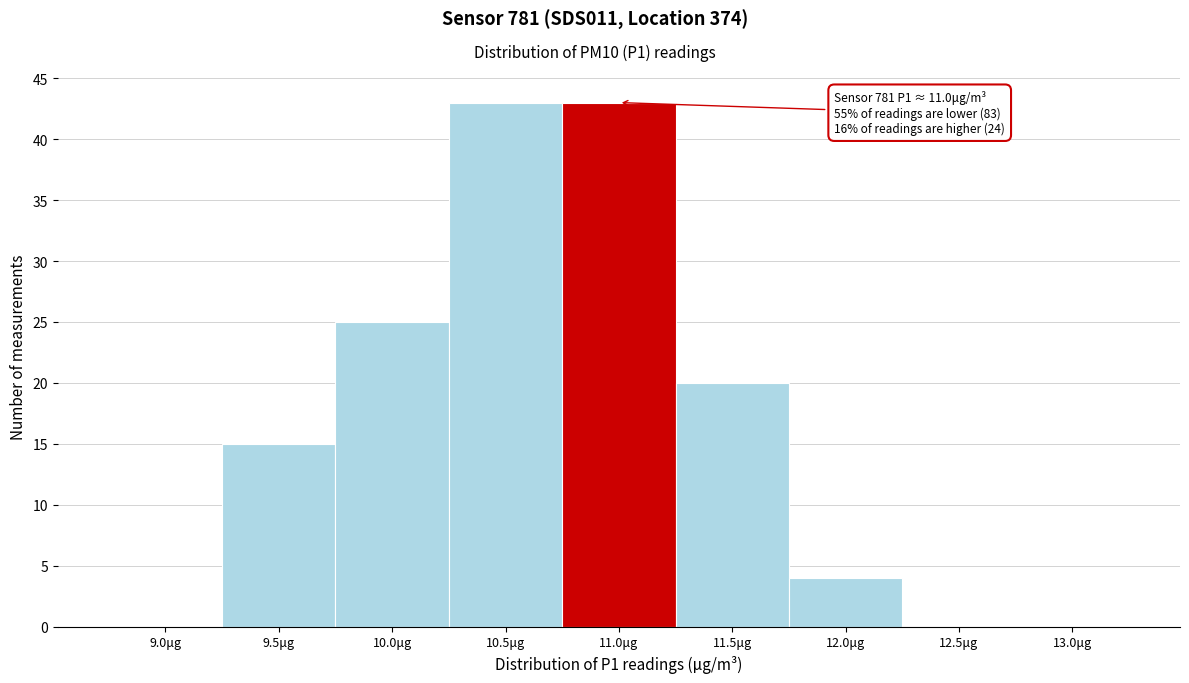

Where is the data nearest to the value 21?

11.5μg